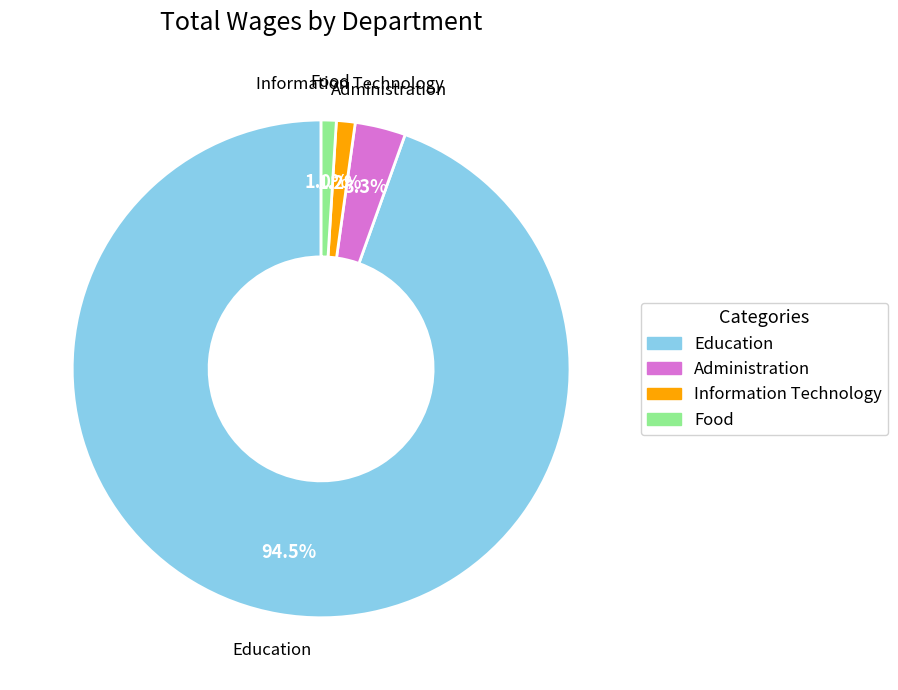

To the nearest percent, what percentage of the pie is Food?

1%